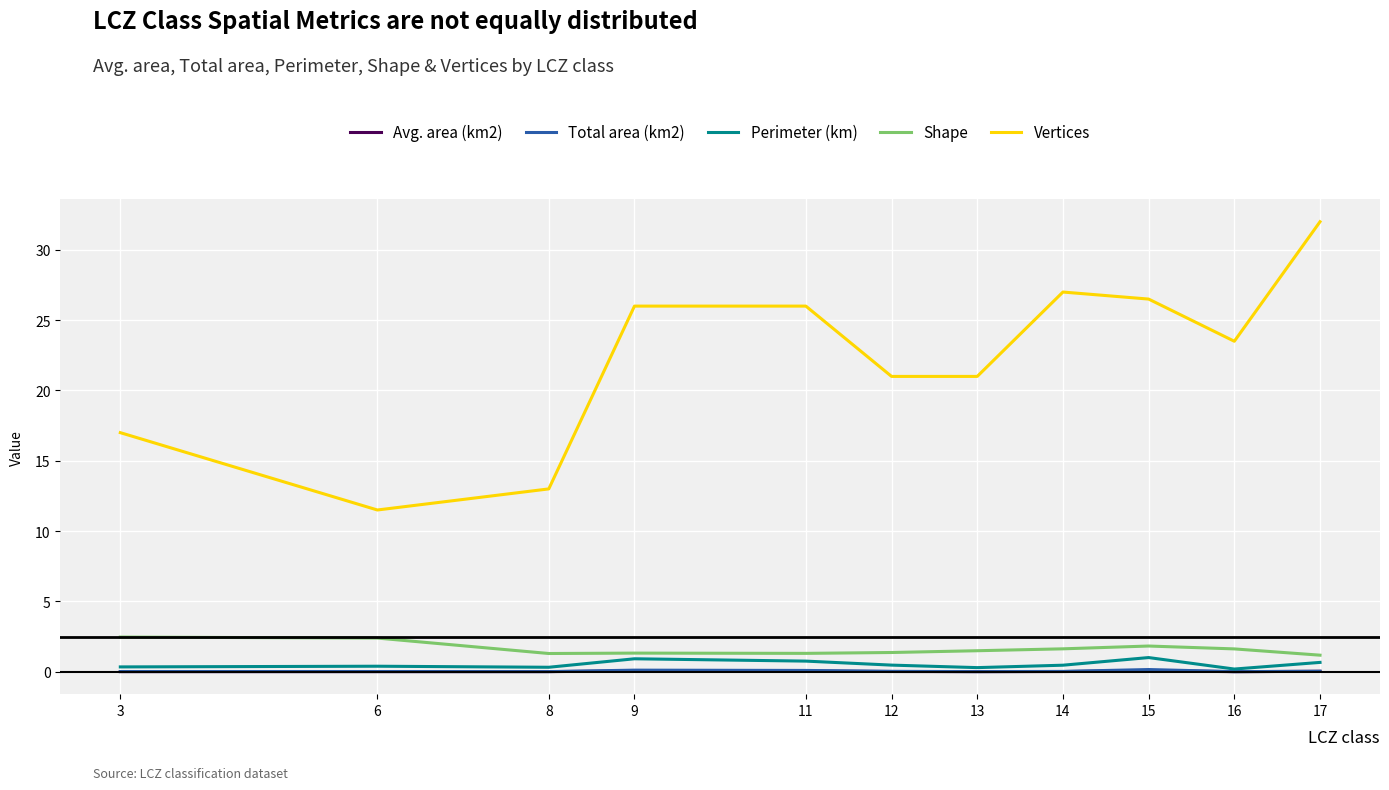

True or false: Total area (km2) has a value of 0.0 at 6.

True